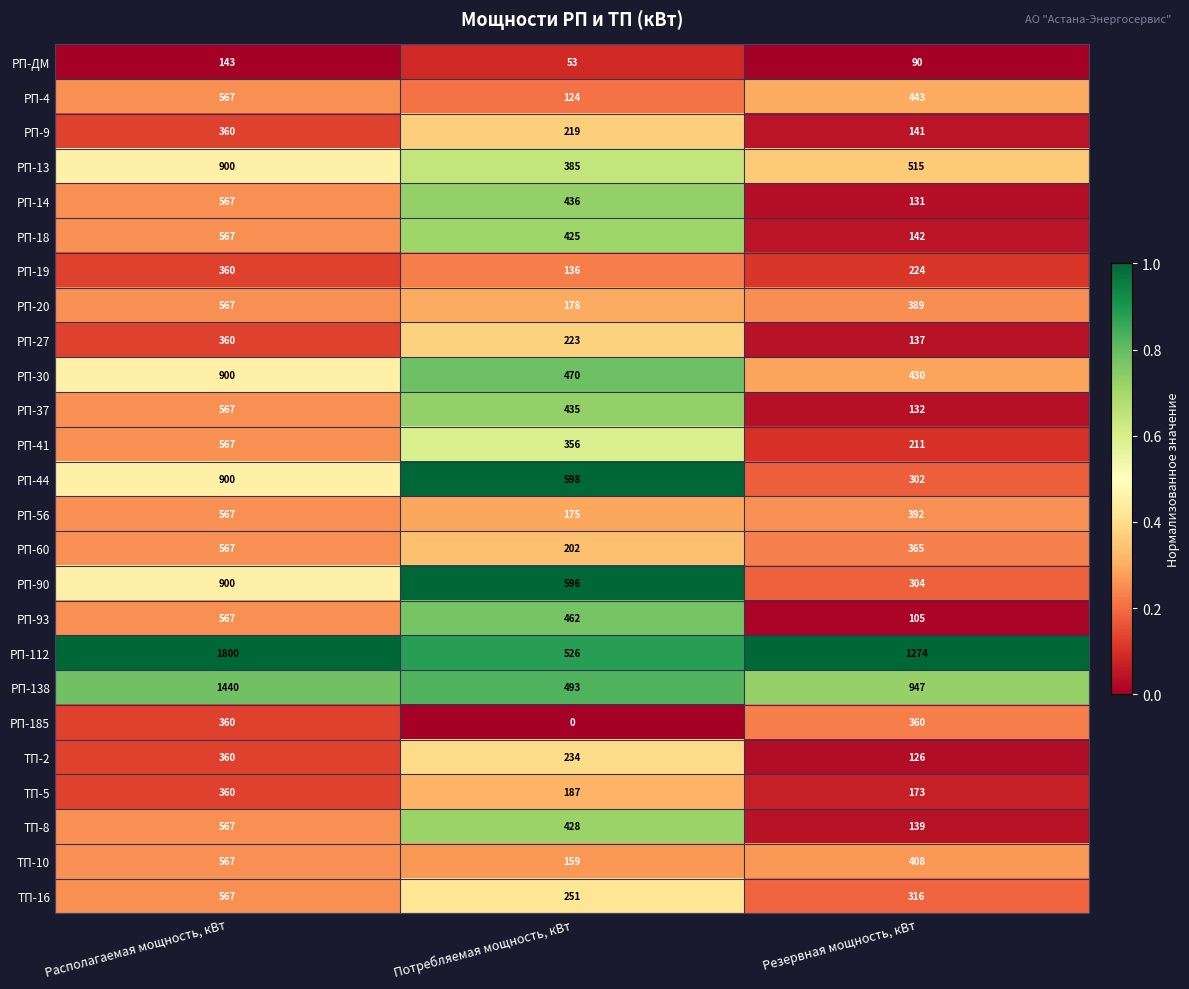

What is the difference between the maximum and minimum values in the ТП-2 series?

234